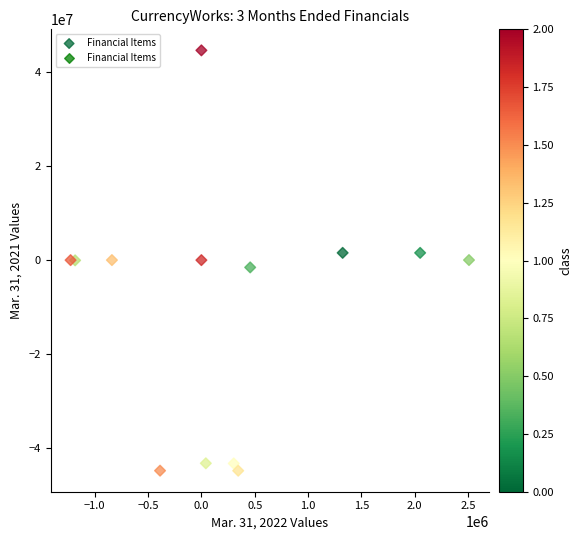

What is the range of Y values (max minus min)?

89575033